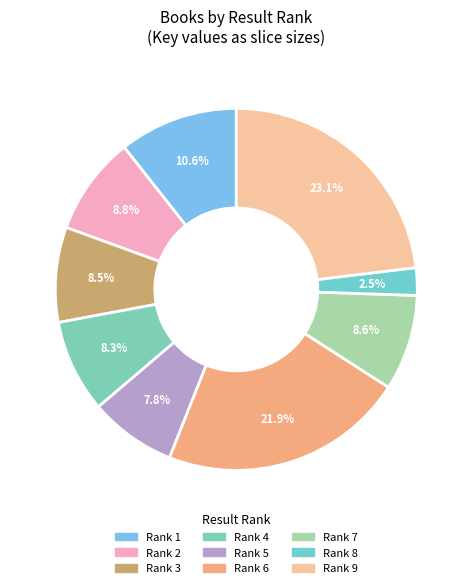

Count the number of slices in the pie.

9